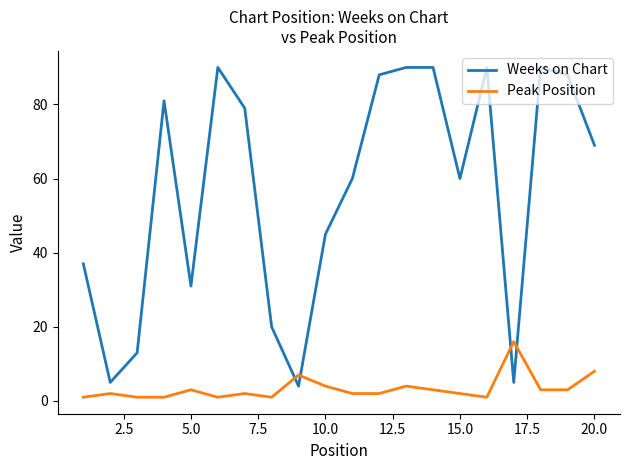

True or false: Weeks on Chart and Peak Position cross at least once.

True